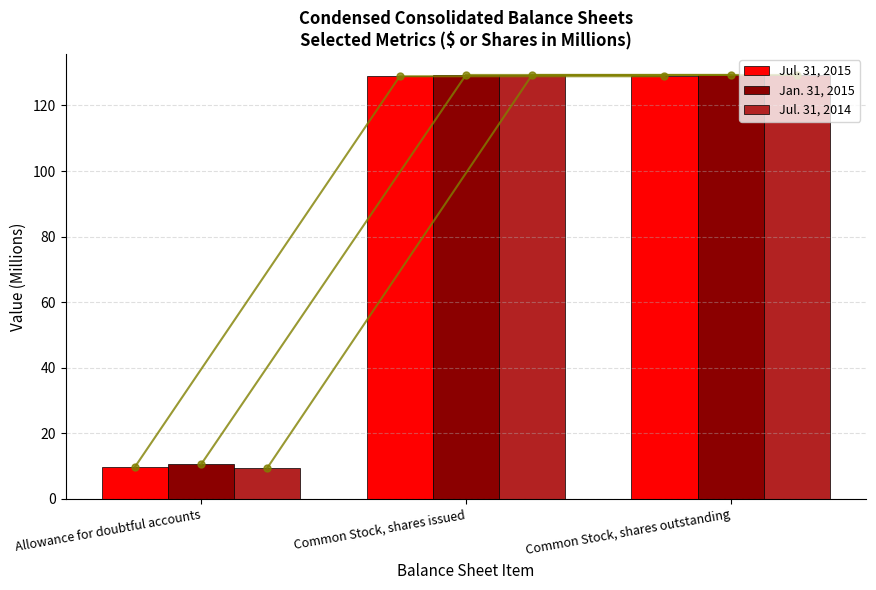

What is the difference between the second highest and minimum values in the Jul. 31, 2014 series?

119.8